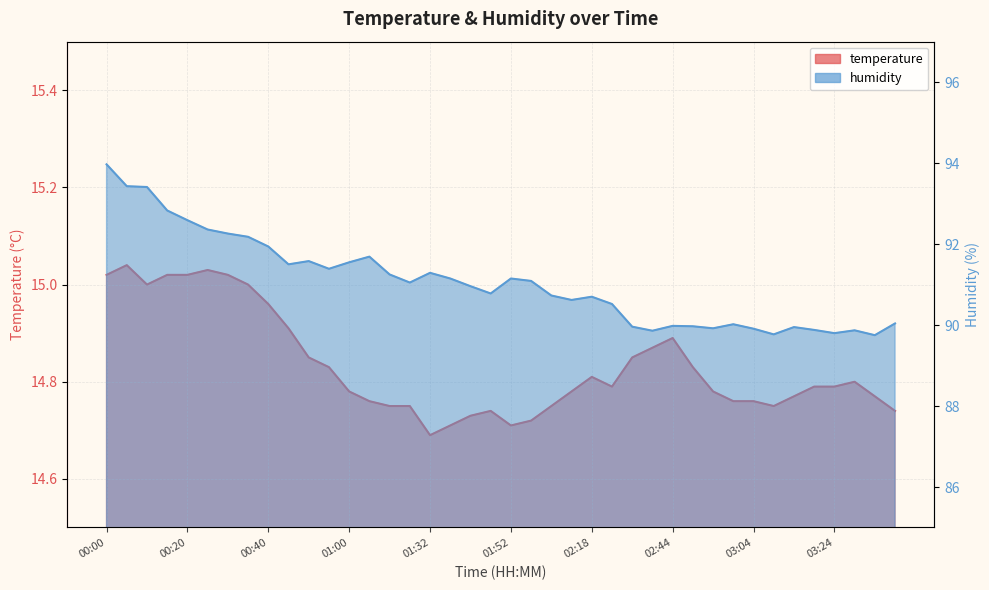

Which category has the highest value in the temperature series?

00:05